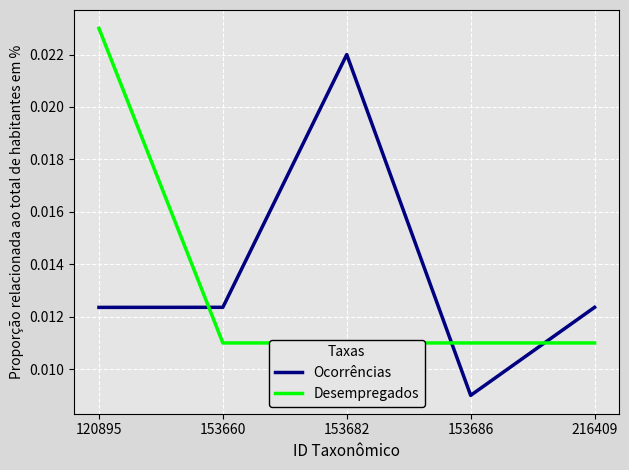

True or false: Desempregados and Ocorrências intersect in this chart.

True